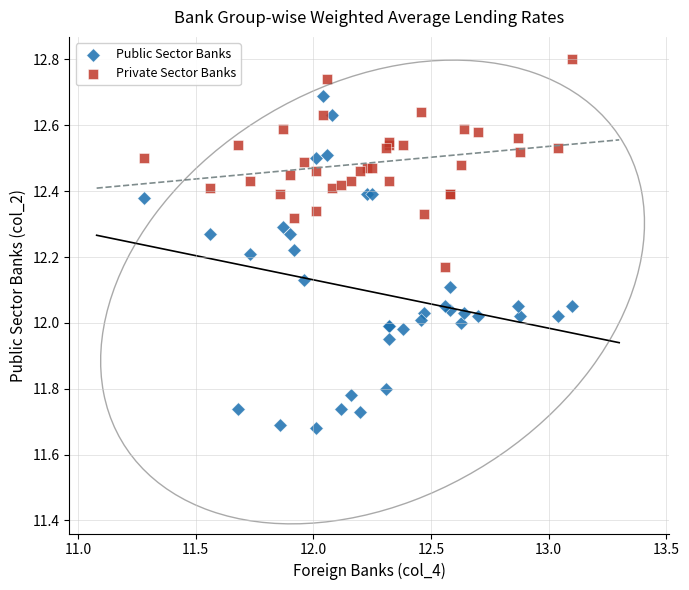

Which series contains the lowest Y value?

Public Sector Banks